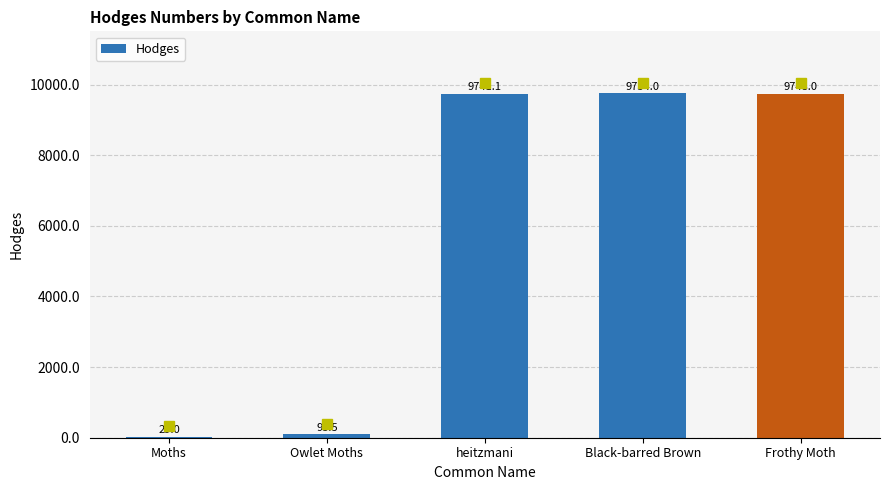

Count the number of categories in the chart.

5